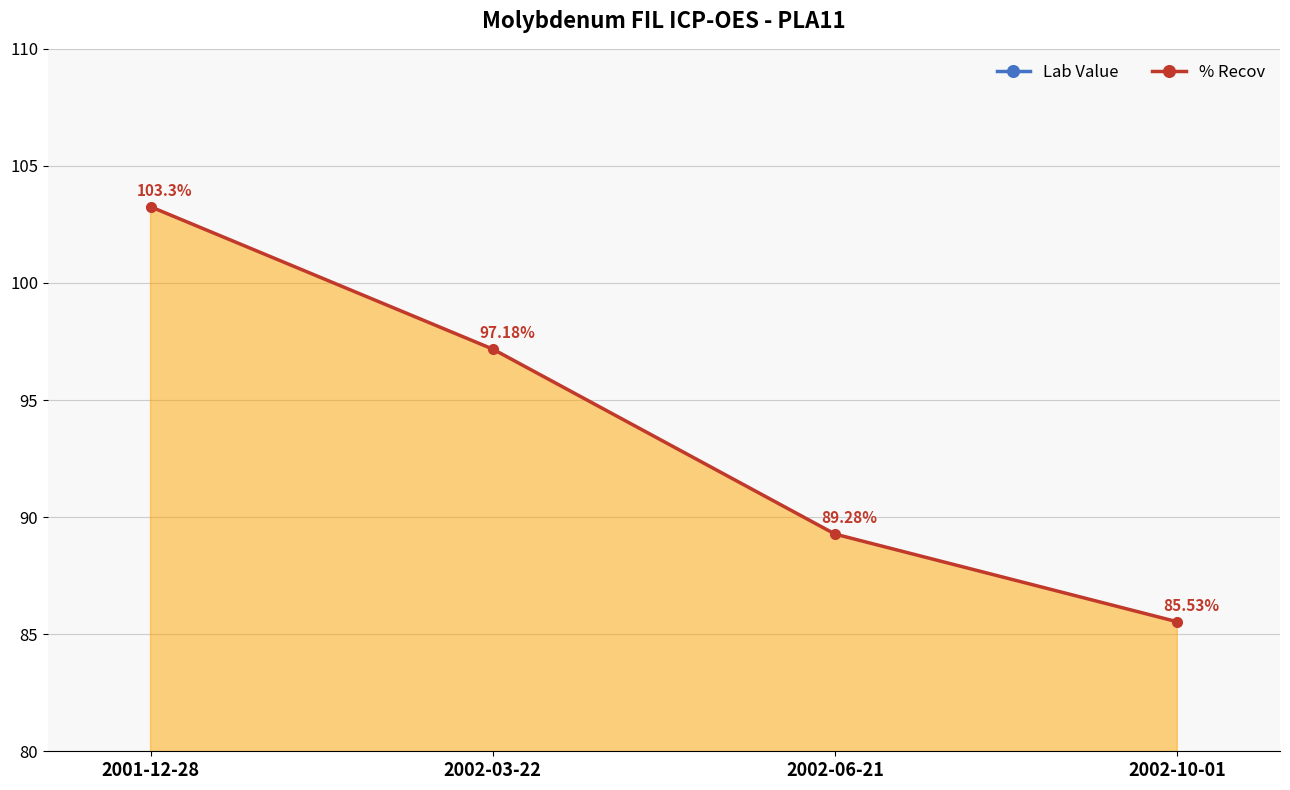

True or false: Lab Value has a value of 31.9 at 2002-06-21.

True